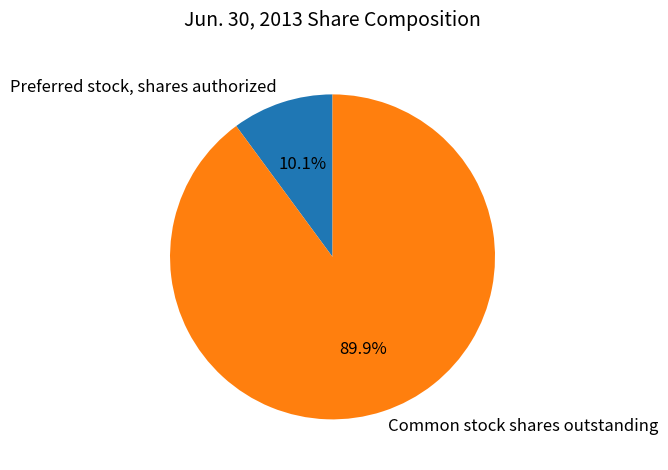

Is it true that Common stock shares outstanding is 79% of the pie?

False